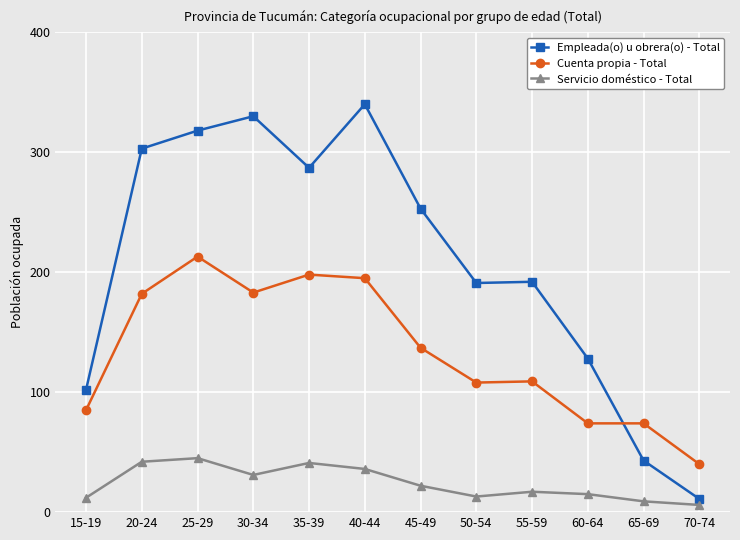

Where does the Empleada(o) u obrera(o) - Total series first go above 253?

20-24